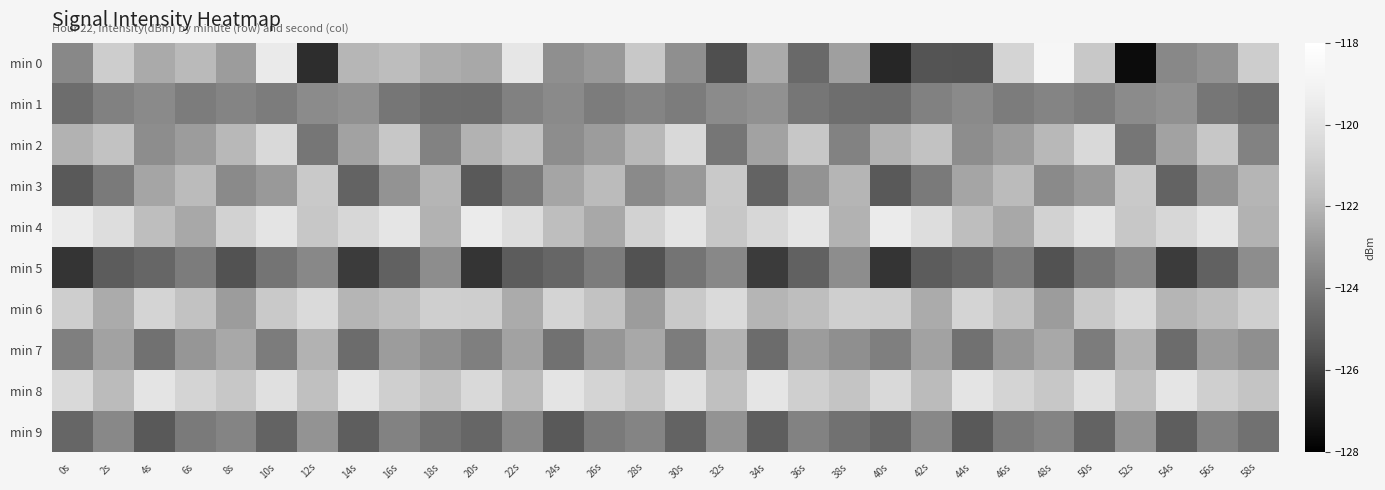

What is the smallest value displayed?

-127.5